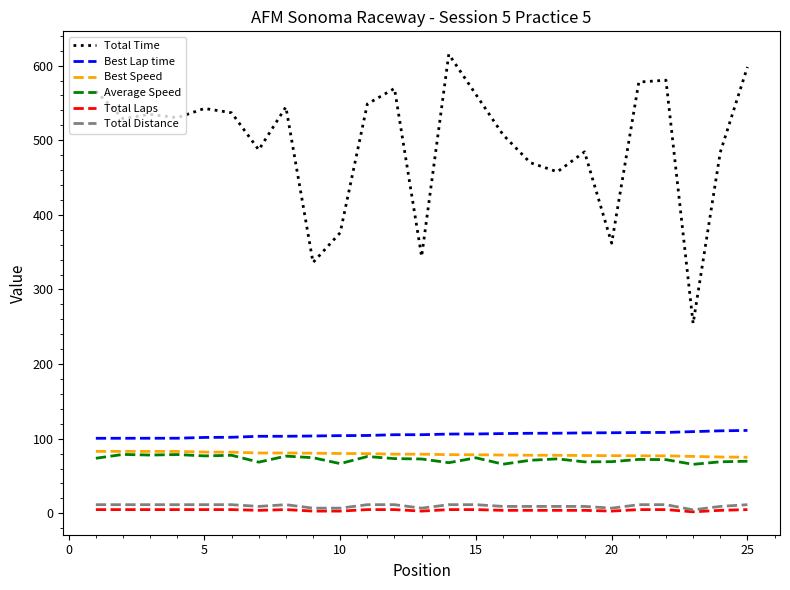

How many lines are shown in the chart?

6